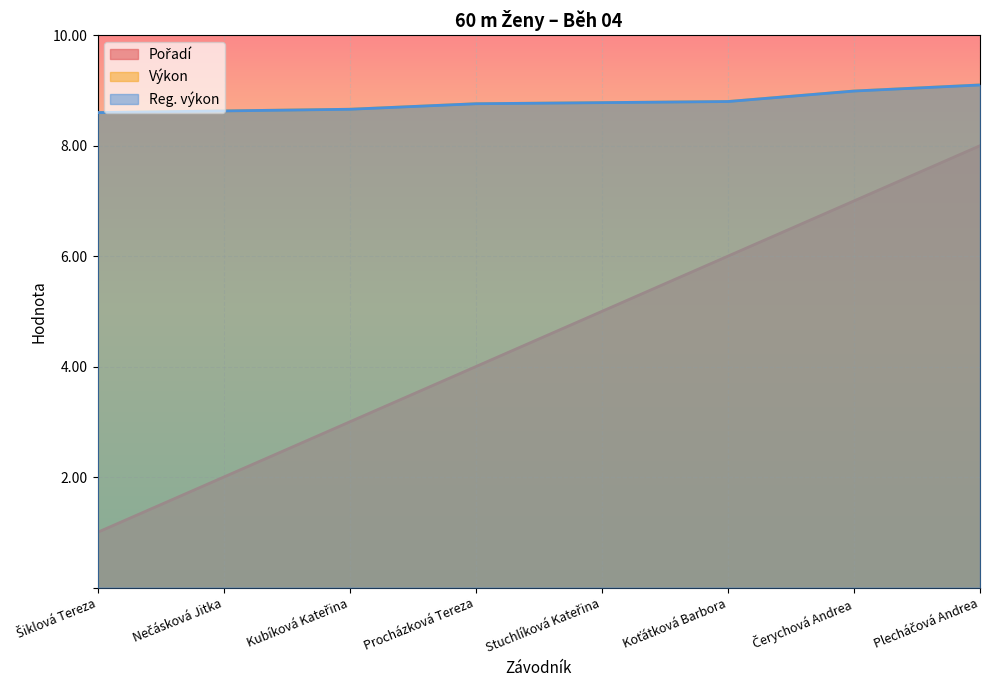

What is the lowest value of the Reg. výkon series?

8.6